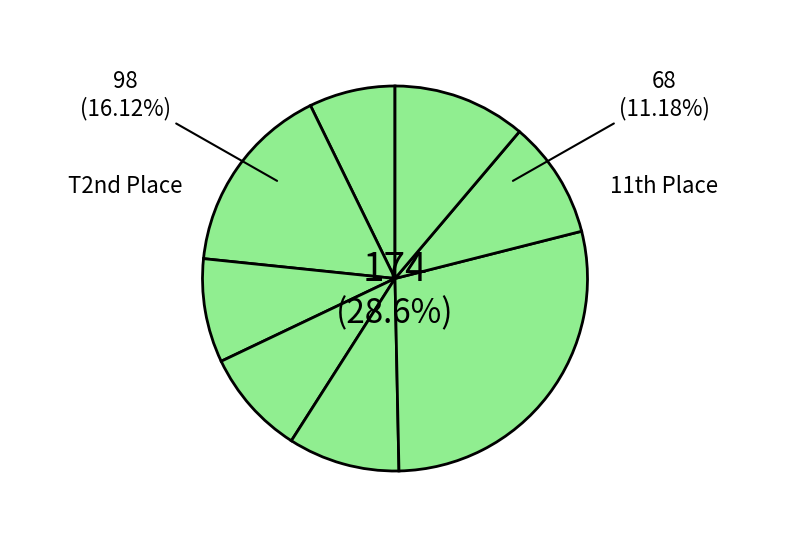

Which slice is the largest?

Phil Garrison